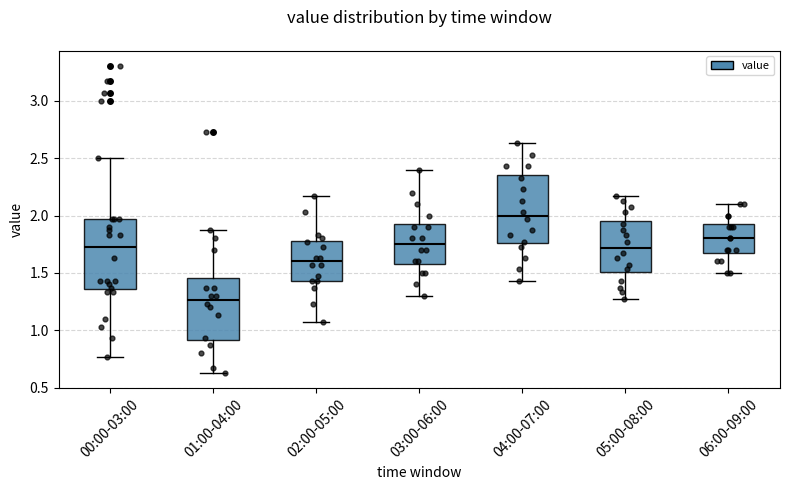

Where does the lower whisker of the box for 01:00-04:00 end on the y-axis? The values are not printed on the chart, so give them approximately, as read against the axis.

0.65